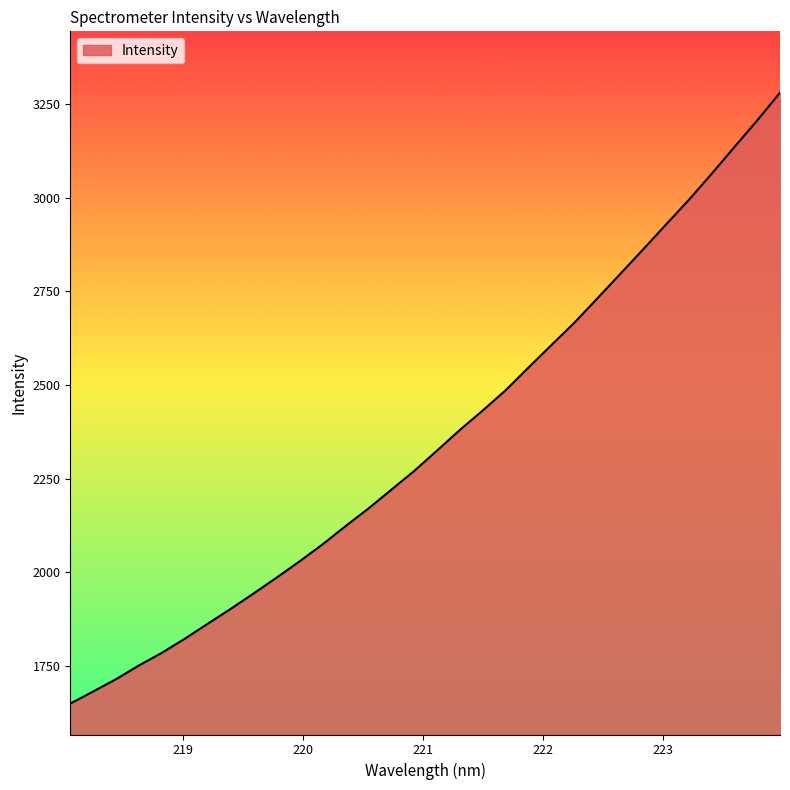

Does the chart have visible grid lines?

No